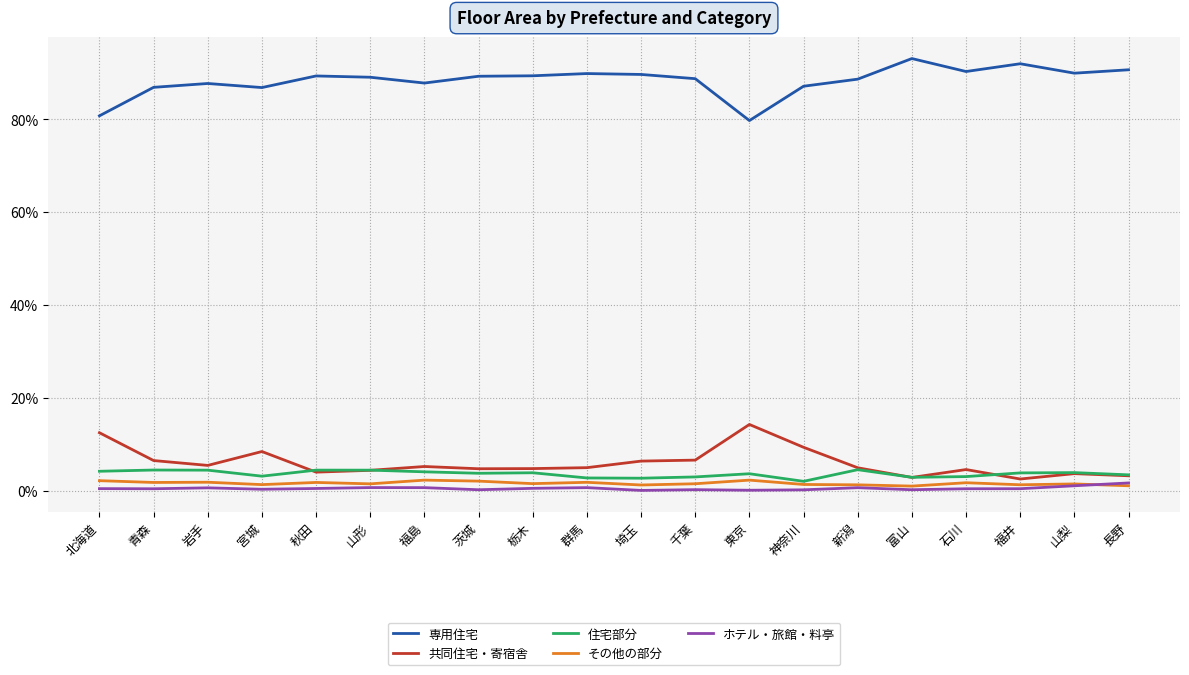

The 共同住宅・寄宿舎 series shows 11.5 at 千葉. True or false?

False